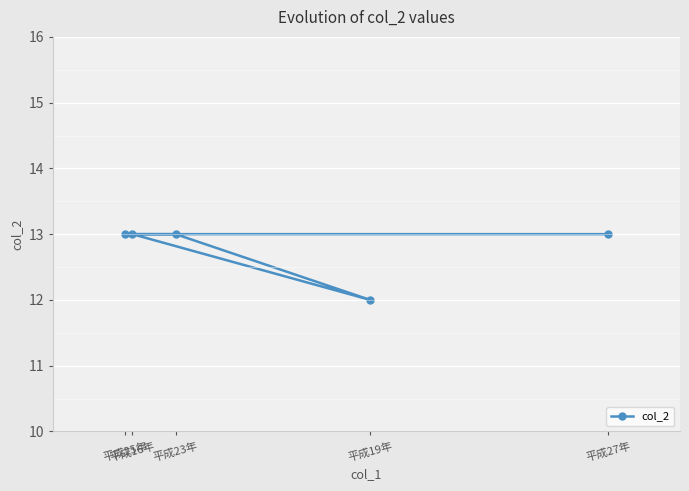

Approximately how many times larger is the value at 平成27年 compared to 平成19年?

1.1